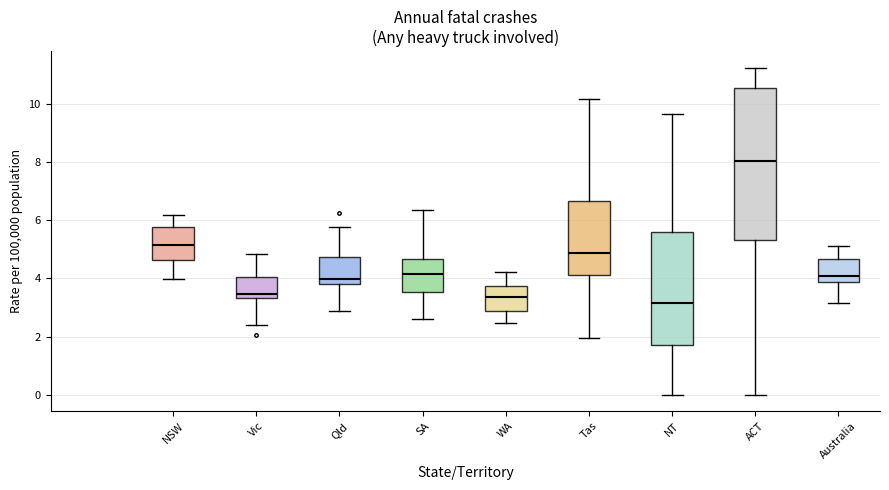

Comparing the boxes themselves (not the whiskers), which one is the tallest?

ACT